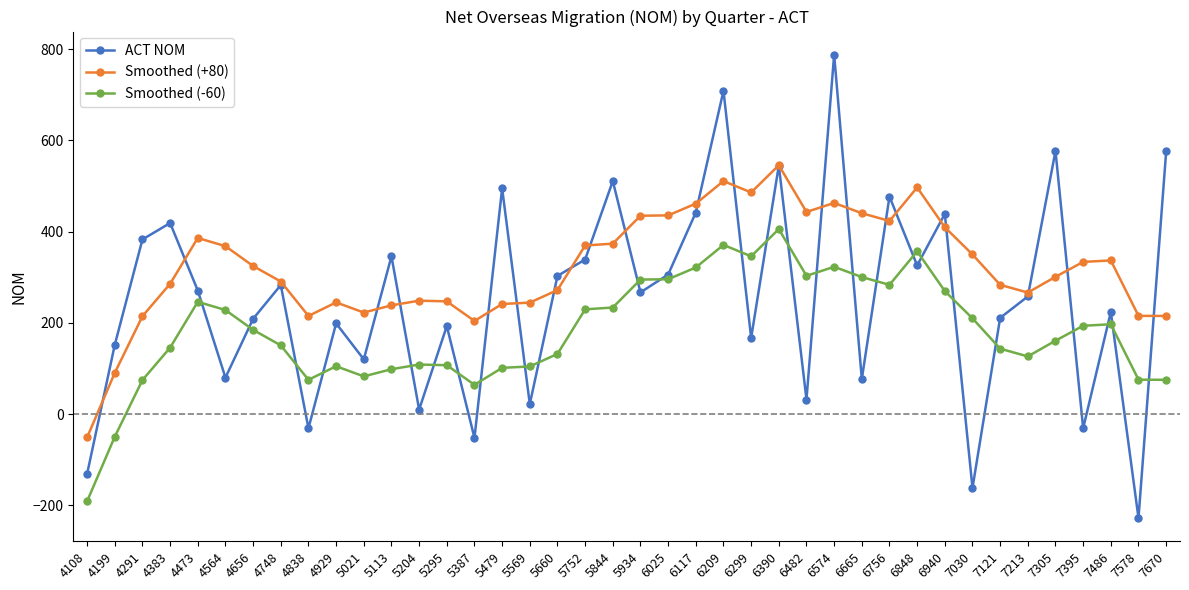

What is the total value across all series at 4748?

724.5